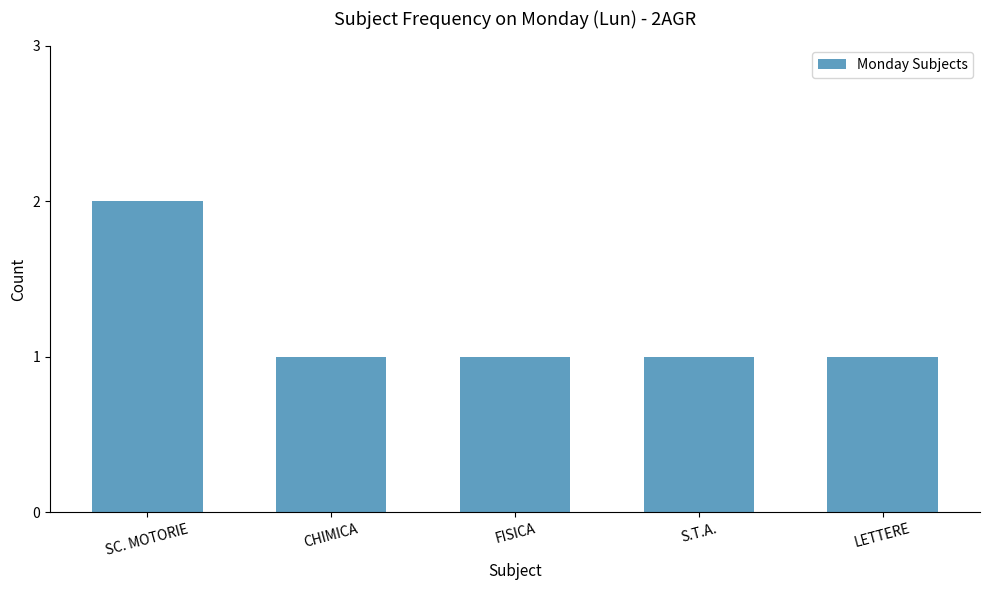

The chart shows a value of 2 at CHIMICA. True or false?

False